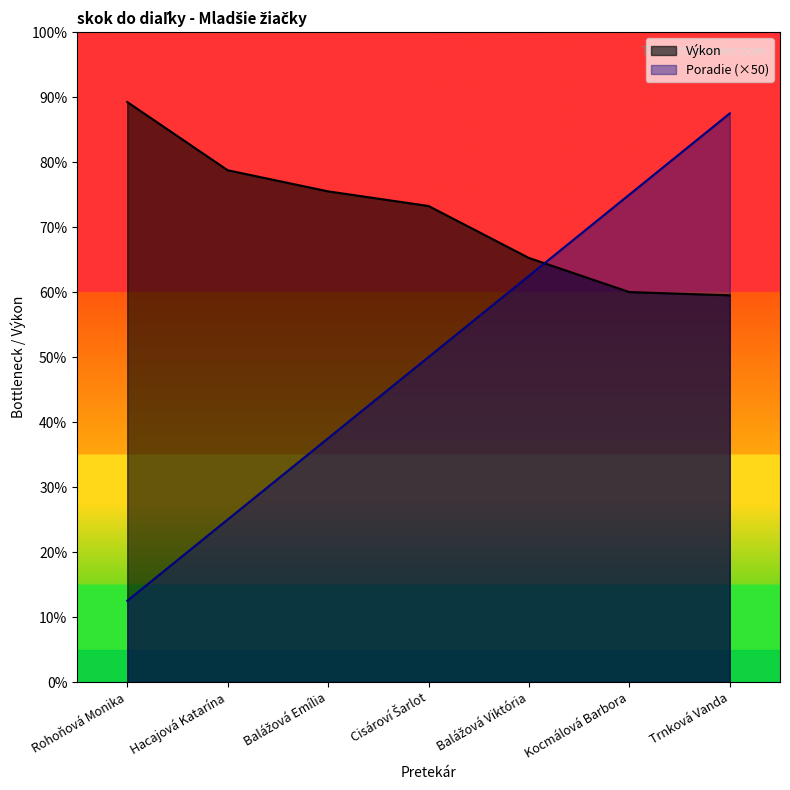

Which series has the largest total across all categories?

Výkon